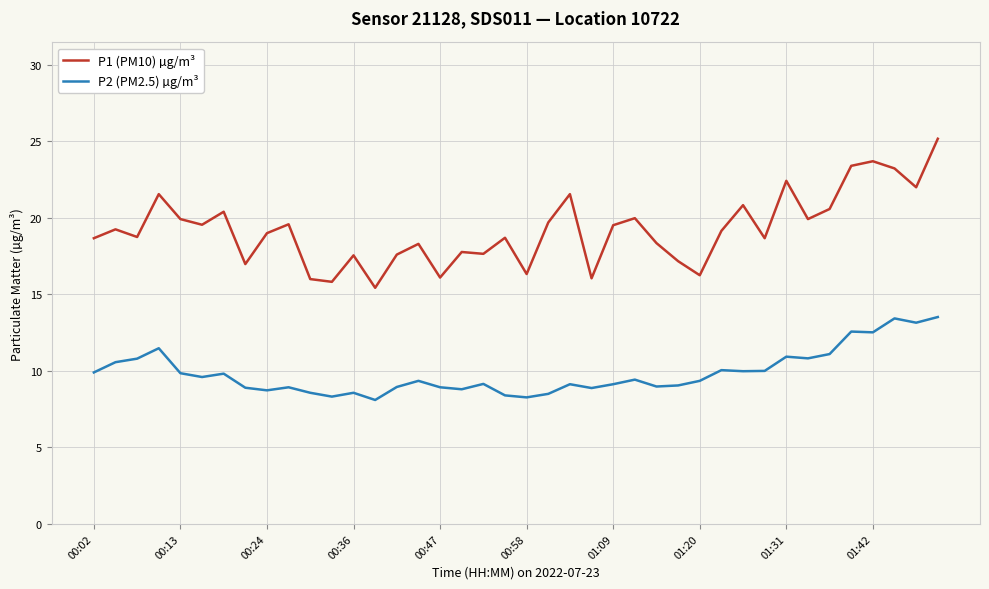

What is the lowest value of the P2 (PM2.5) µg/m³ series?

8.1